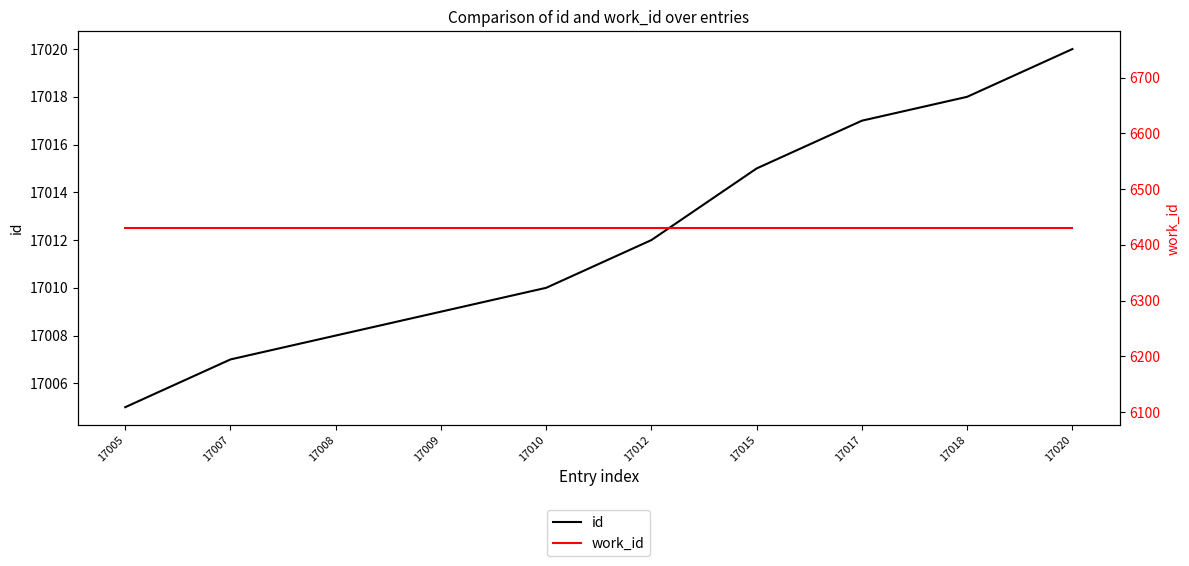

What are all the series names shown in the legend?

id, work_id